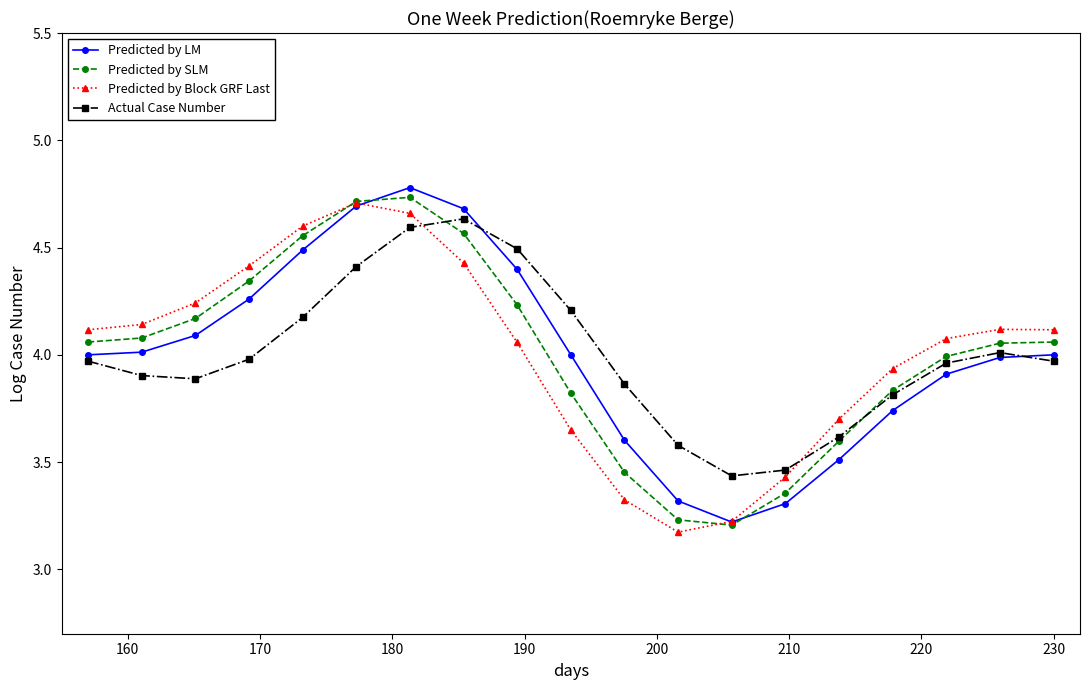

What is the value of the Predicted by Block GRF Last point at the 11th from the left?

3.3